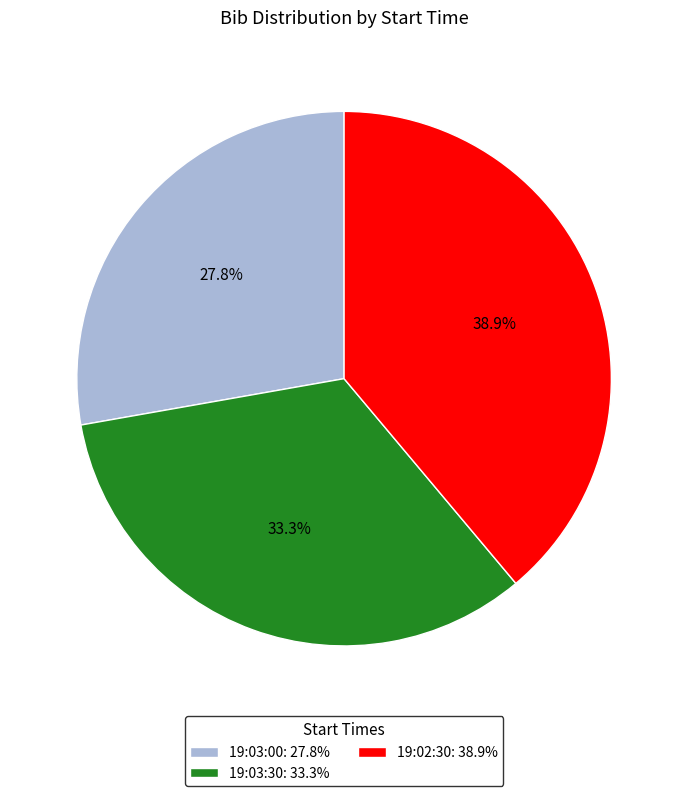

Count the number of slices in the pie.

3